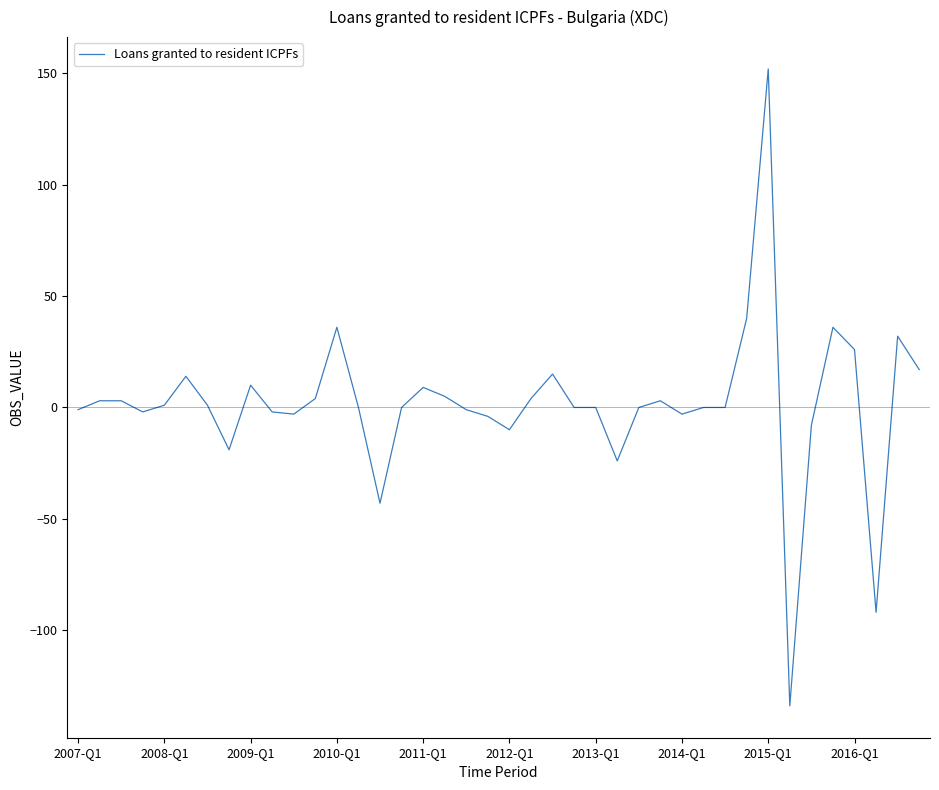

What is the smallest value displayed?

-134